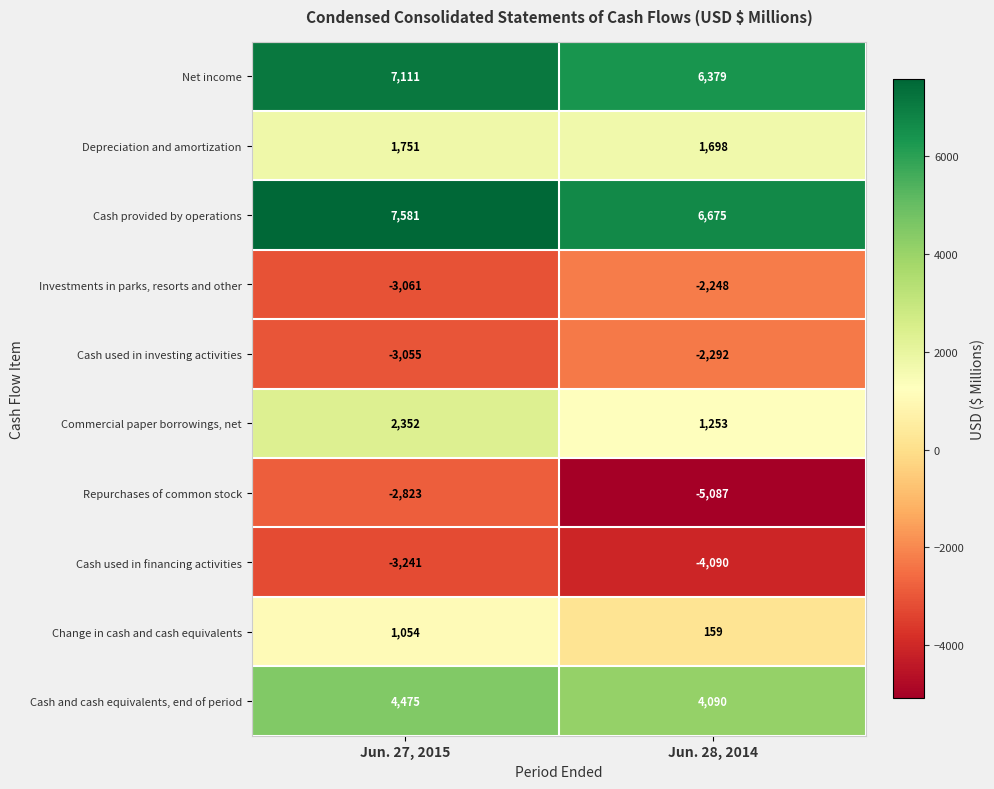

True or false: Cash and cash equivalents, end of period has a value of 6646 at Jun. 28, 2014.

False